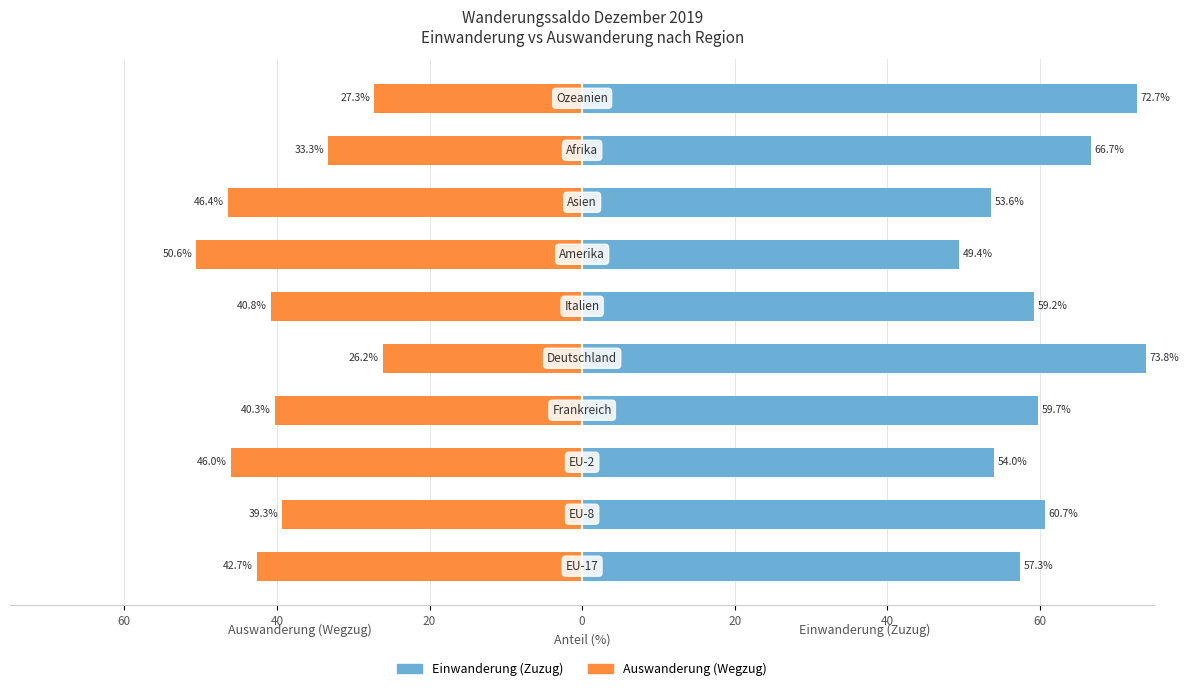

What value does the Auswanderung (Wegzug) series have at 20?

-46.0